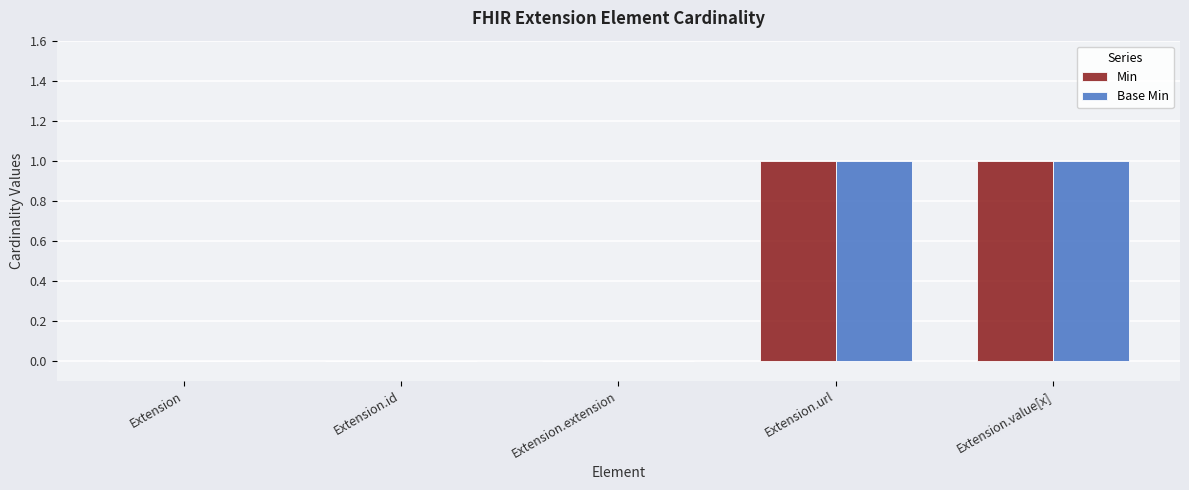

The value of Base Min at Extension is -1. True or false?

False